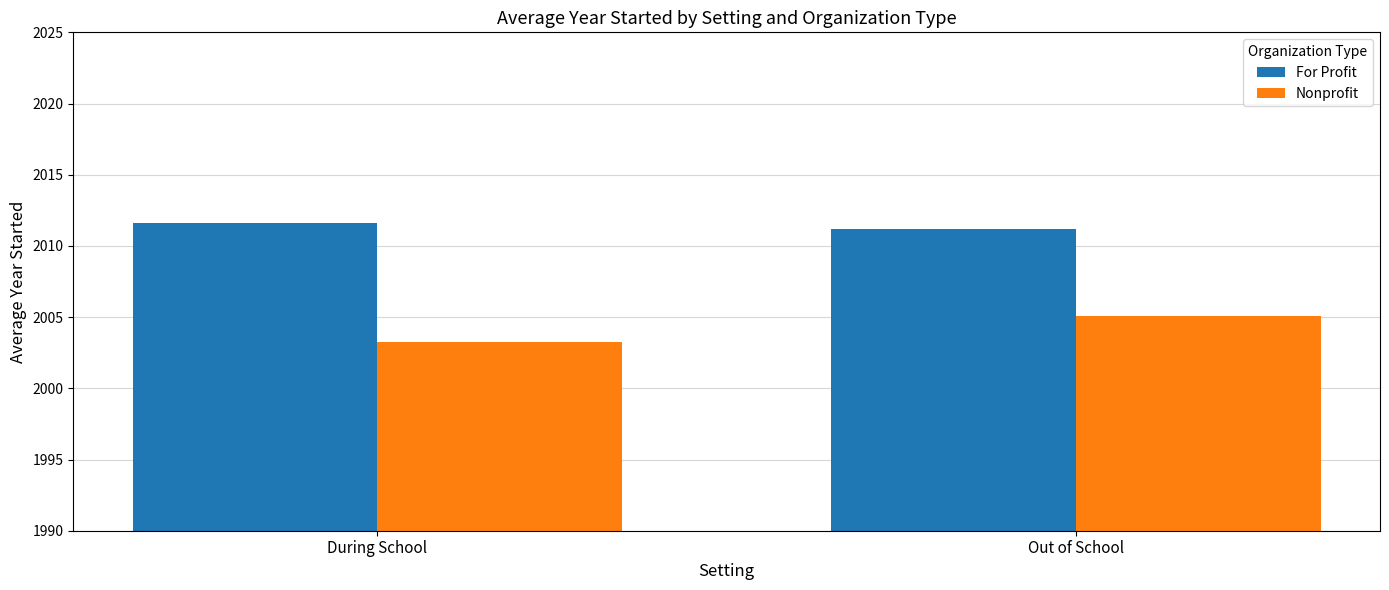

At which category does the chart reach its minimum across all series?

During School